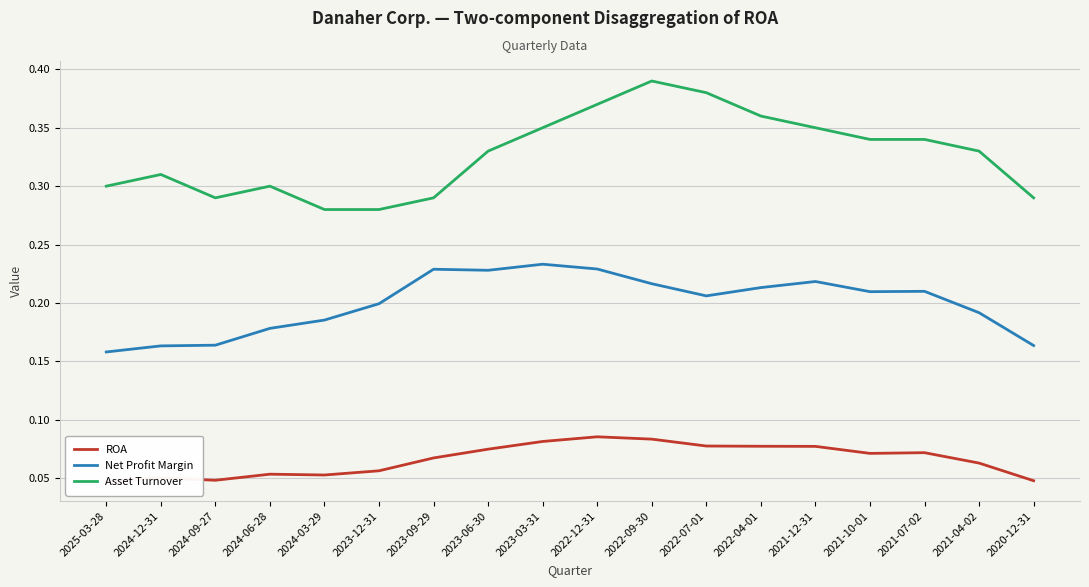

The value of Asset Turnover at 2022-12-31 is 0.1. True or false?

False